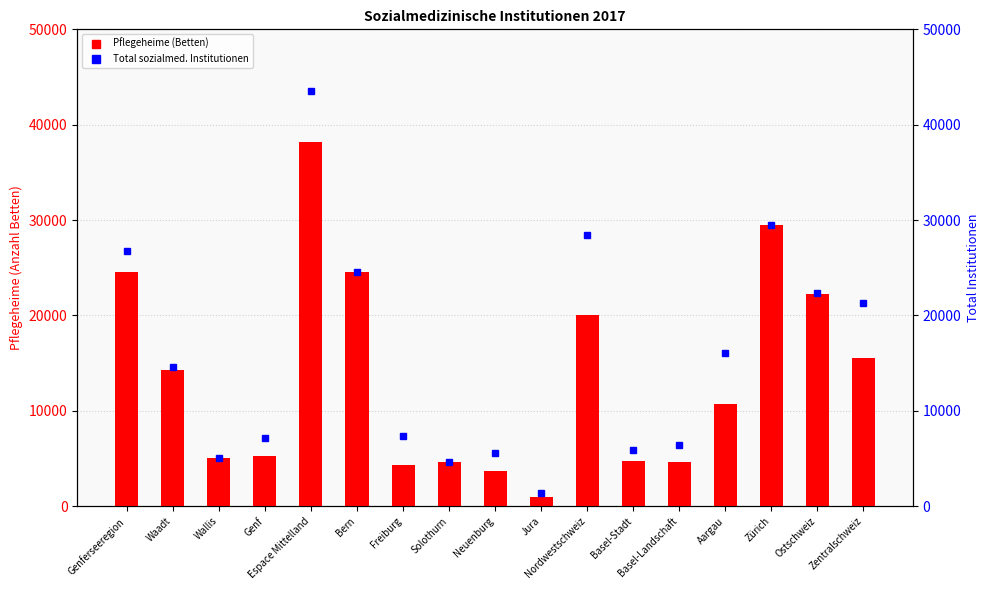

Reading left to right, list all the values displayed in this chart.

Pflegeheime (Betten): Genferseeregion=24522	Waadt=14249	Wallis=5007	Genf=5266	Espace Mittelland=38136	Bern=24574	Freiburg=4297	Solothurn=4592	Neuenburg=3667	Jura=1006	Nordwestschweiz=20070	Basel-Stadt=4703	Basel-Landschaft=4674	Aargau=10693	Zürich=29447	Ostschweiz=22244	Zentralschweiz=15570
Total sozialmed. Institutionen: Genferseeregion=26750	Waadt=14599	Wallis=5007	Genf=7144	Espace Mittelland=43576	Bern=24574	Freiburg=7352	Solothurn=4592	Neuenburg=5625	Jura=1433	Nordwestschweiz=28411	Basel-Stadt=5888	Basel-Landschaft=6428	Aargau=16095	Zürich=29468	Ostschweiz=22306	Zentralschweiz=21312